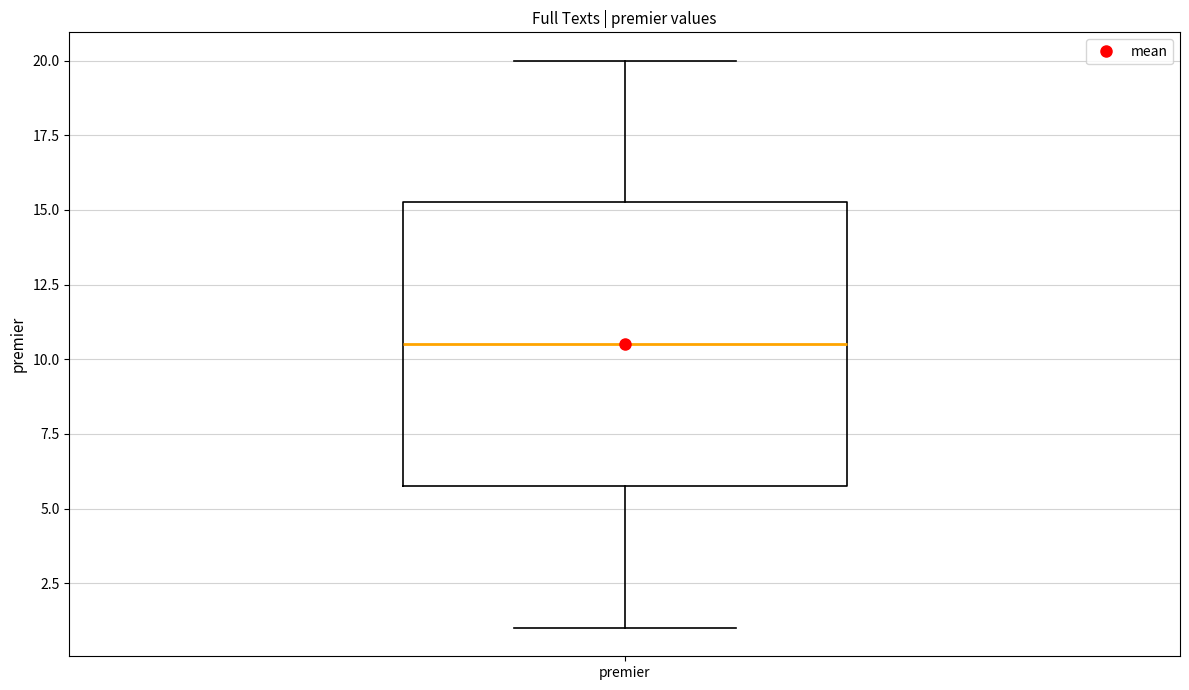

Read this box plot against the y-axis: the position of the median line, the range covered by the box, and the ends of both whiskers. The values are not printed on the chart, so give them approximately, as read against the axis.

median 10.5, box 6.0 to 15.5, whiskers 1.0 to 20.0